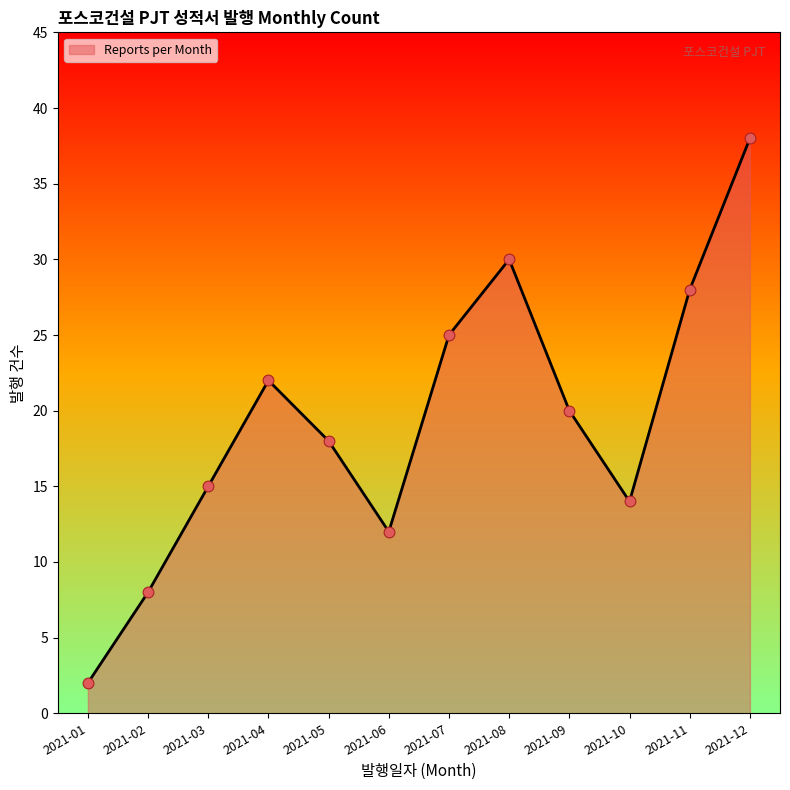

What is the ratio of the value at 2021-05 to the value at 2021-03?

1.2